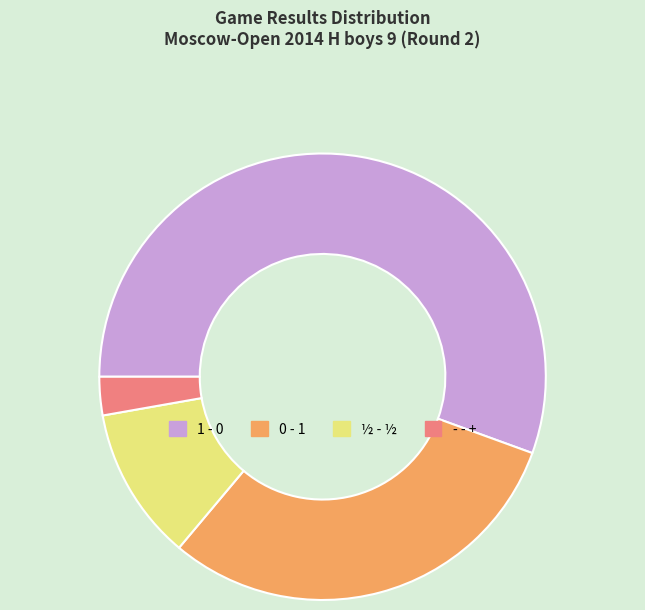

Which category has the biggest portion of the pie?

1 - 0